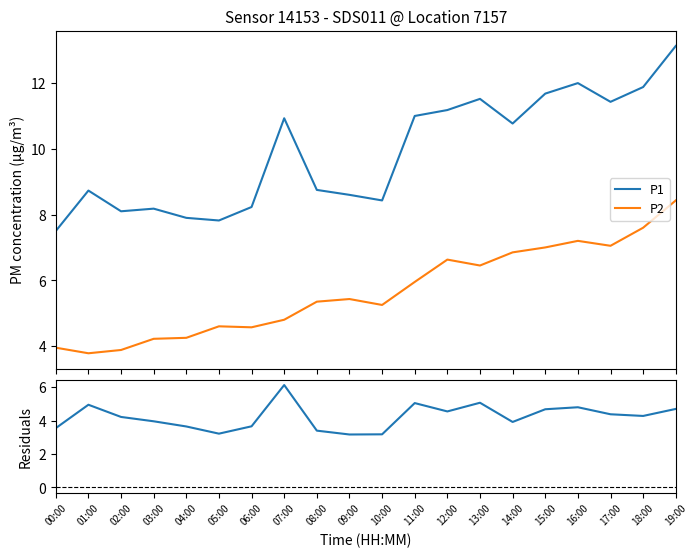

How many data points in P2 are less than 5?

8